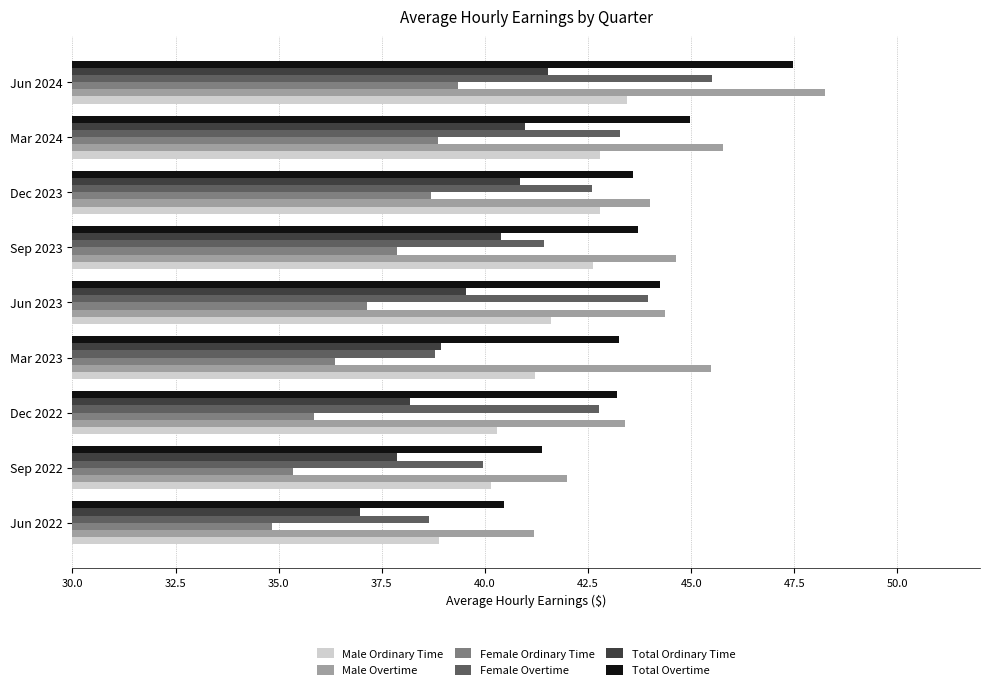

Which series has the widest spread of values?

Male Overtime